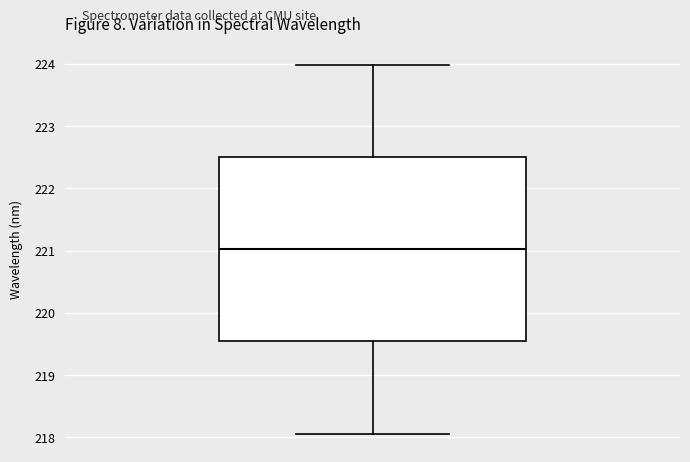

Transcribe this box plot: give where the median line is, the range the box spans, and where the two whiskers end, as read against the y-axis. The values are not printed on the chart, so give them approximately, as read against the axis.

median 221.0, box 219.5 to 222.5, whiskers 218.1 to 224.0